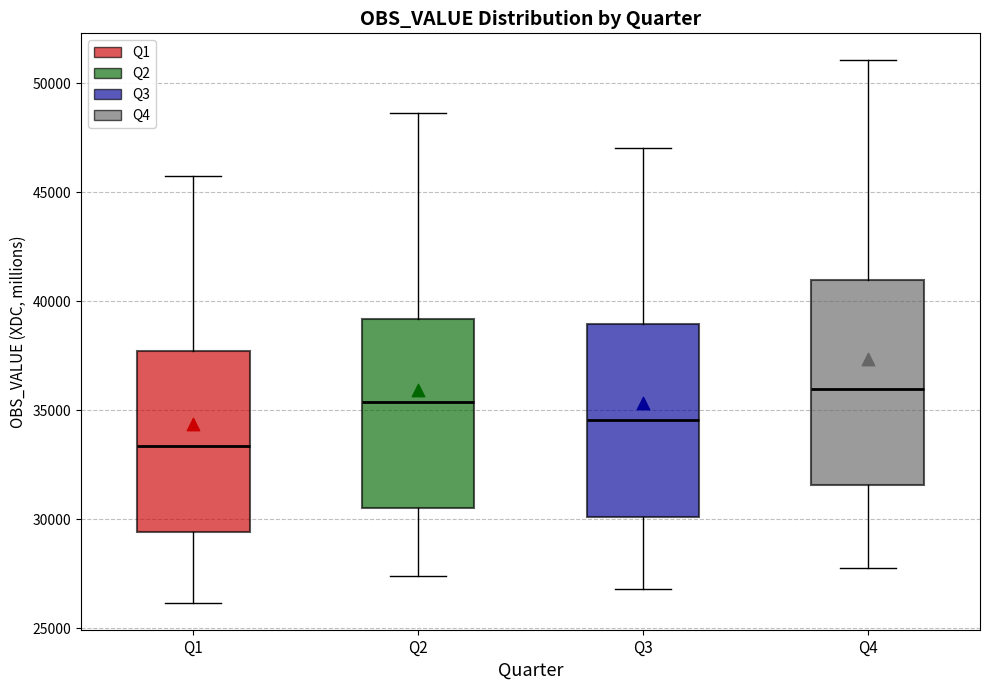

Where is the upper edge of the box for Q2 on the y-axis? The values are not printed on the chart, so give them approximately, as read against the axis.

39000